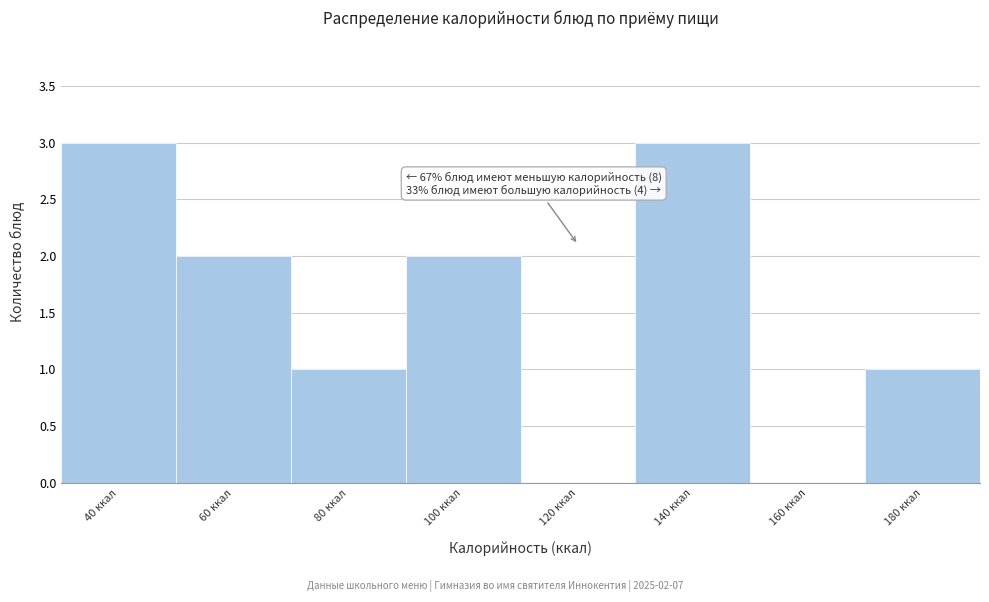

Reading right to left, what are all the values shown in this chart?

180 ккал=1	160 ккал=0	140 ккал=3	120 ккал=0	100 ккал=2	80 ккал=1	60 ккал=2	40 ккал=3